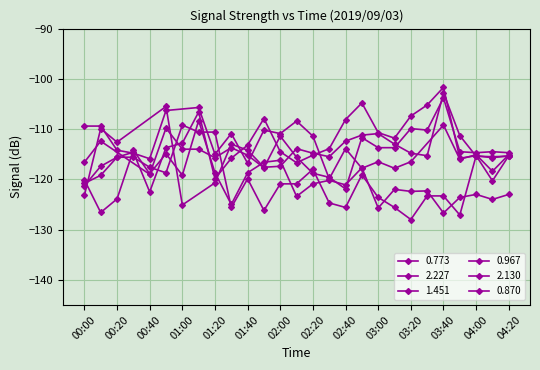

Where does the 2.227 series first go above -119?

00:20